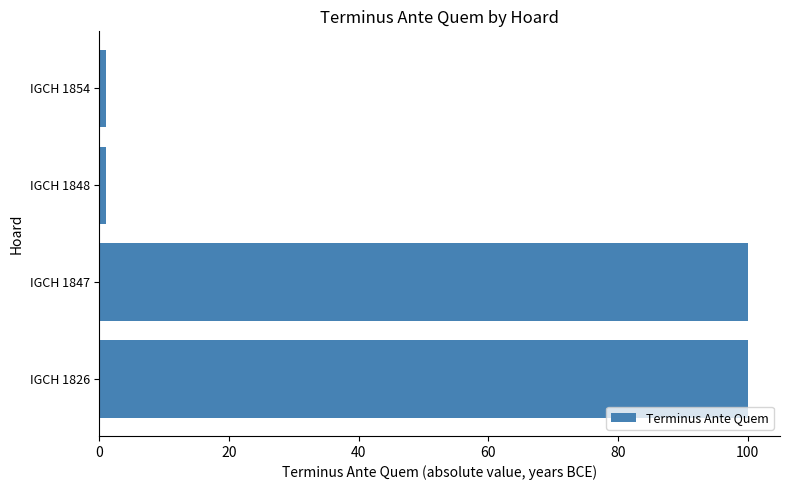

True or false: the data shows 100 at IGCH 1847.

True